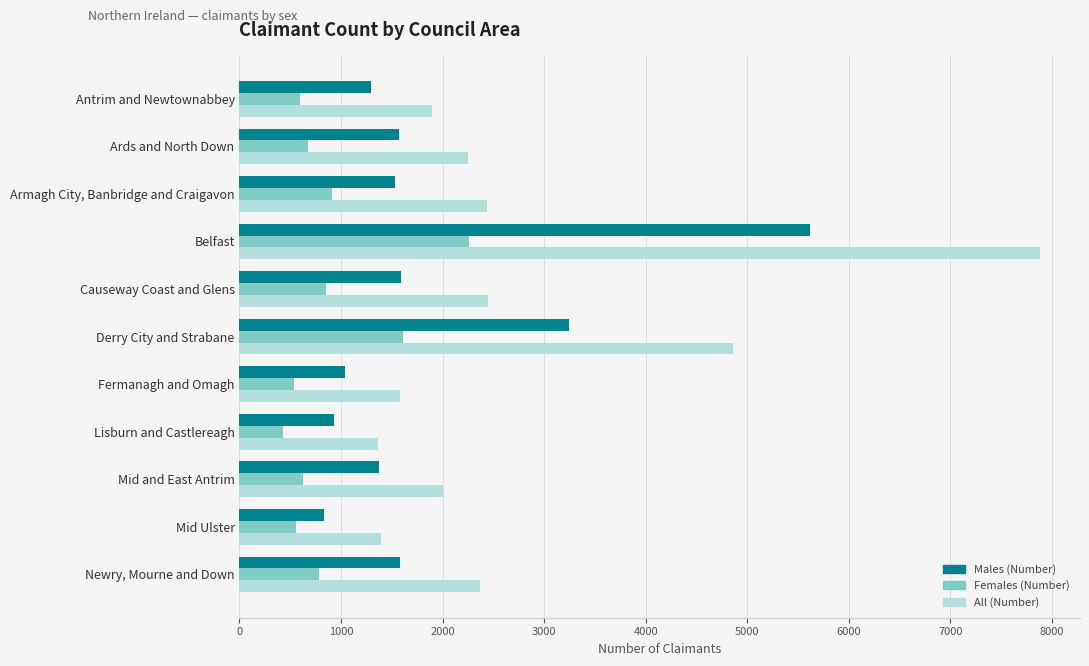

List the labels in order of All (Number) value, smallest first.

Lisburn and Castlereagh, Mid Ulster, Fermanagh and Omagh, Antrim and Newtownabbey, Mid and East Antrim, Ards and North Down, Newry, Mourne and Down, Armagh City, Banbridge and Craigavon, Causeway Coast and Glens, Derry City and Strabane, Belfast